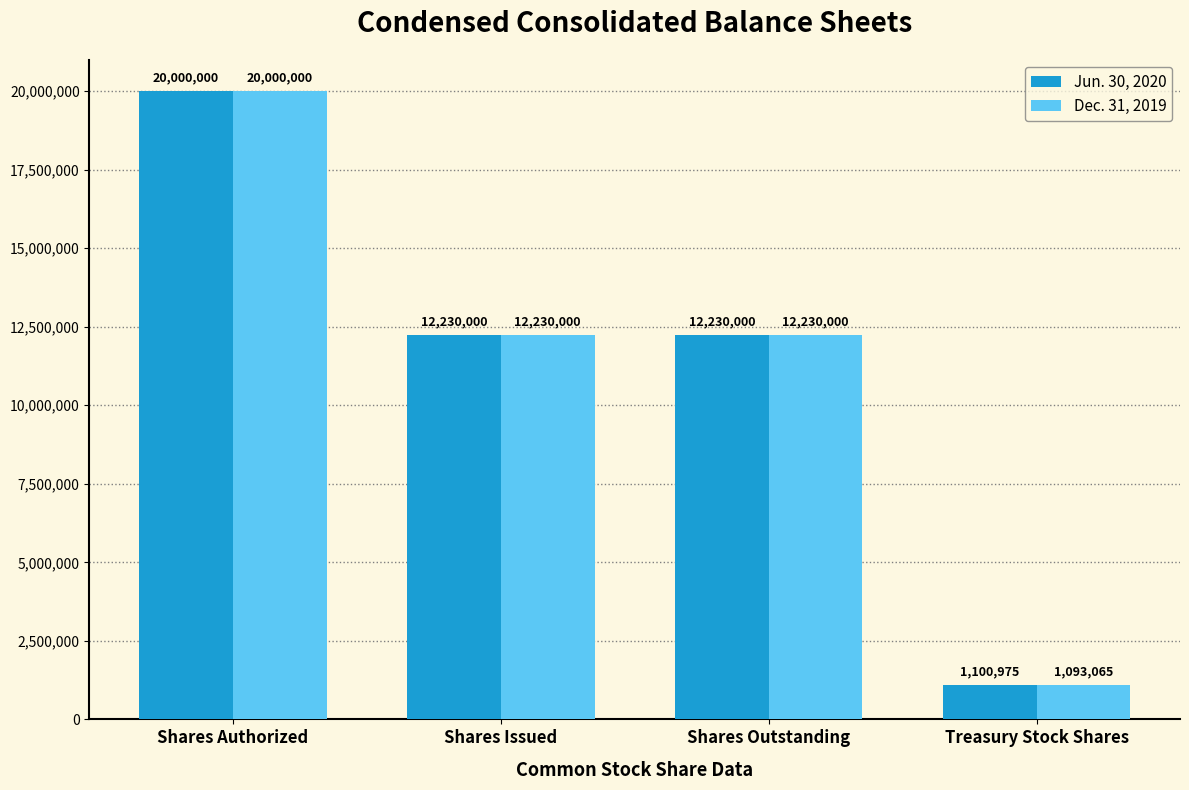

What is the average value of the Dec. 31, 2019 series?

11388266